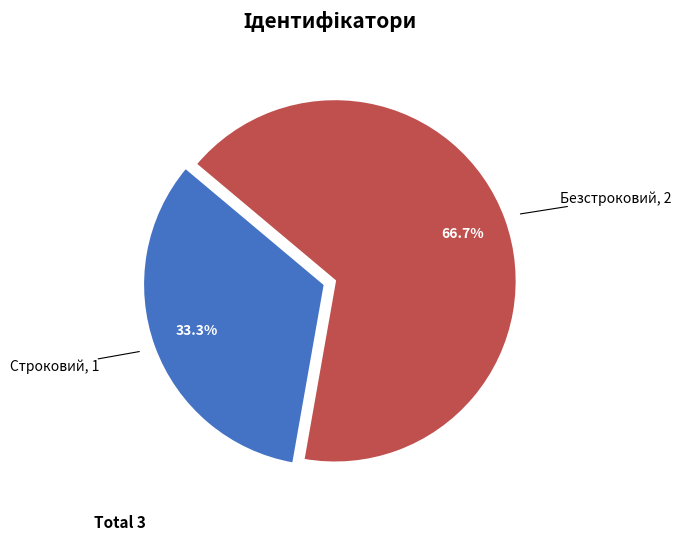

To the nearest percent, what portion does Строковий represent?

33%